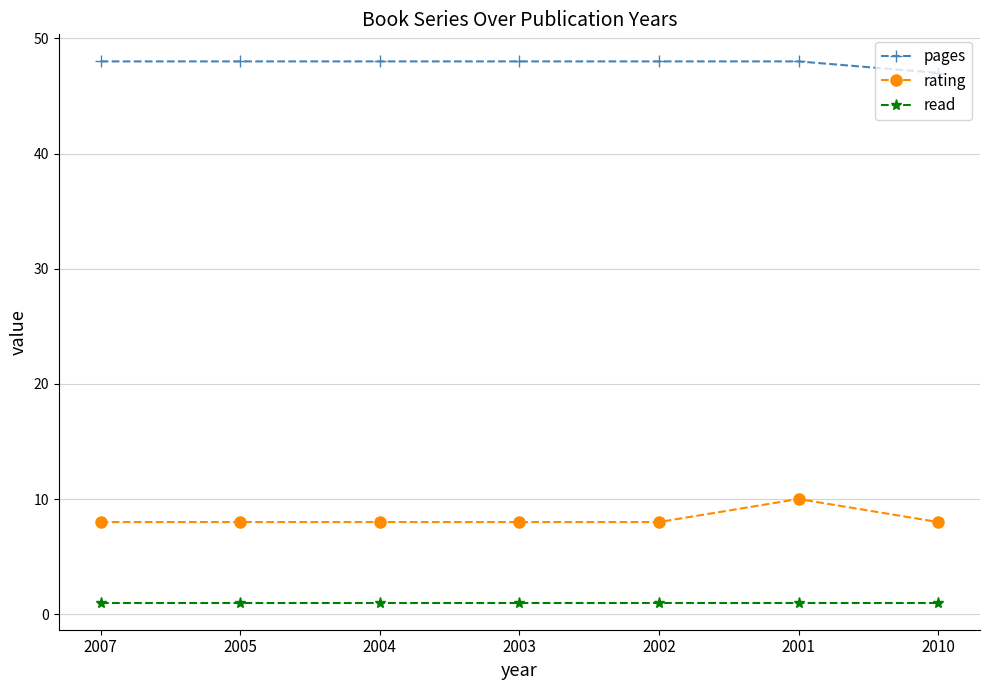

Reading left to right, transcribe all the data shown in this chart.

pages: 48	48	48	48	48	48	47
rating: 8	8	8	8	8	10	8
read: 1	1	1	1	1	1	1